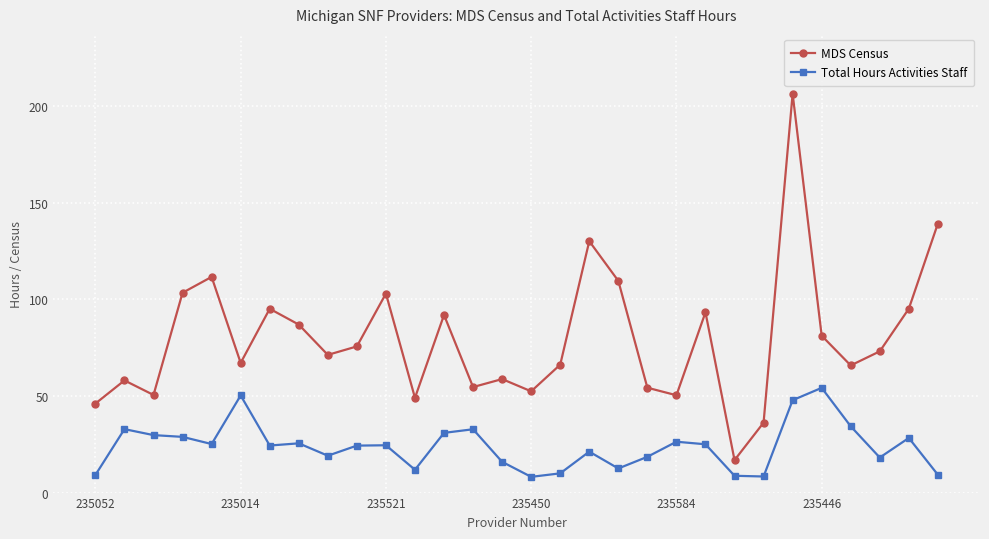

What is the average value of the MDS Census series?

79.7